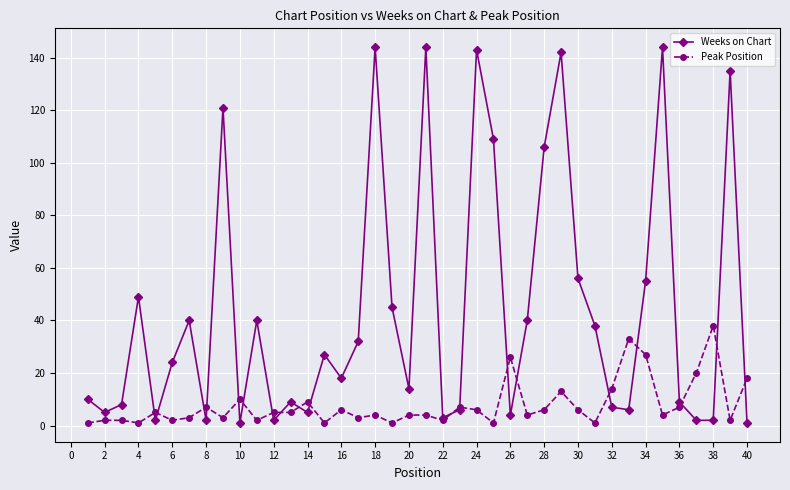

Rank the series by their maximum value, from lowest to highest.

Peak Position, Weeks on Chart